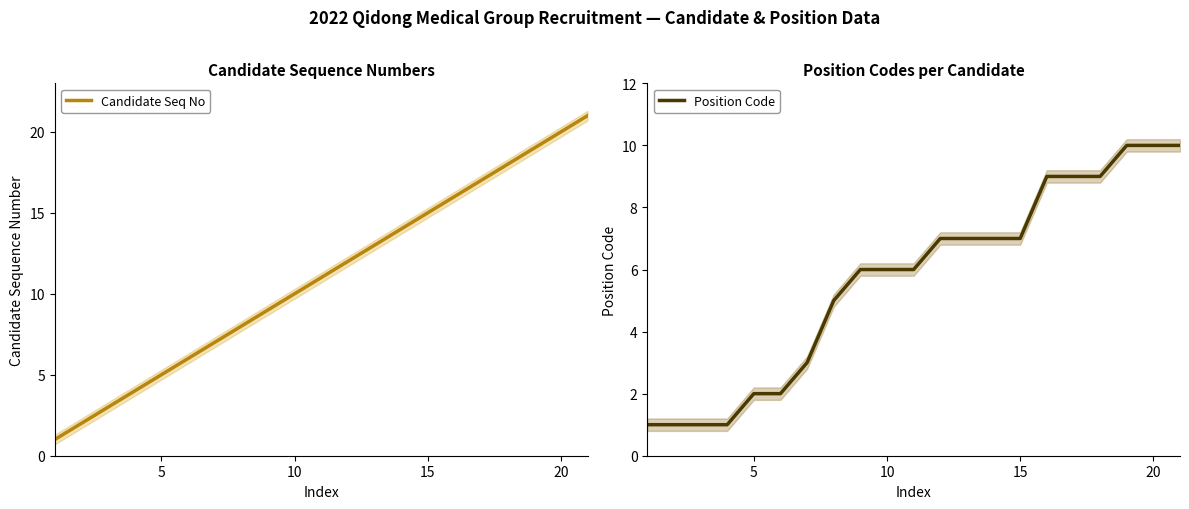

Is it true that Position Code equals 8 at 10?

False